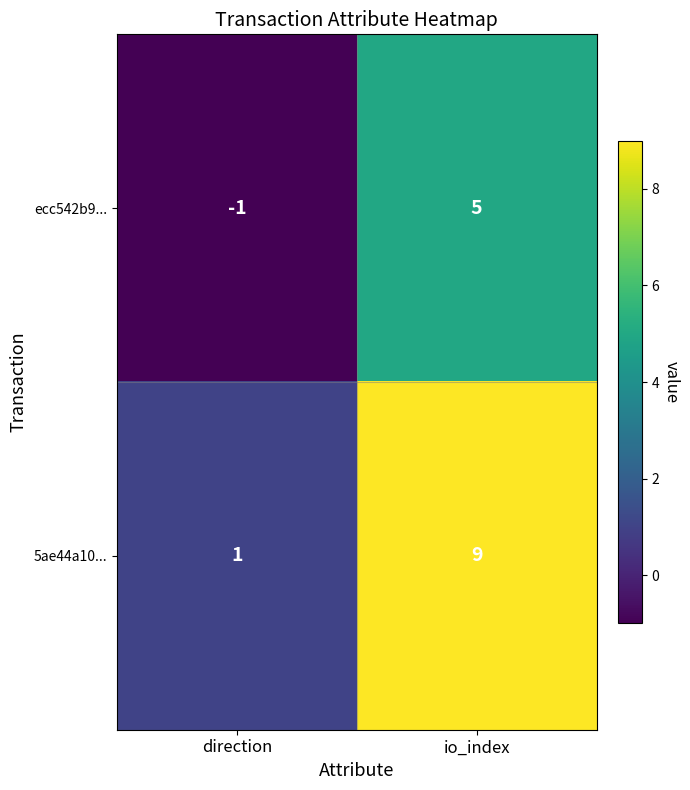

Reading right to left, transcribe all the data shown in this chart.

ecc542b9...: io_index=5	direction=-1
5ae44a10...: io_index=9	direction=1